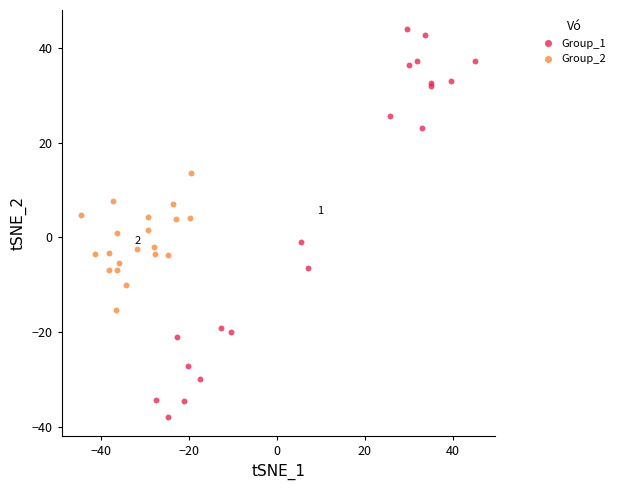

Which series has the widest spread of Y values?

Group_1